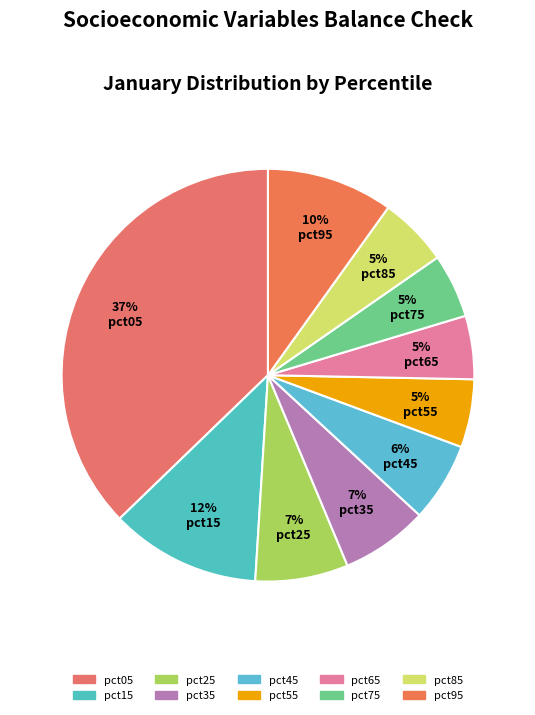

To the nearest percent, what portion does pct85 represent?

5%